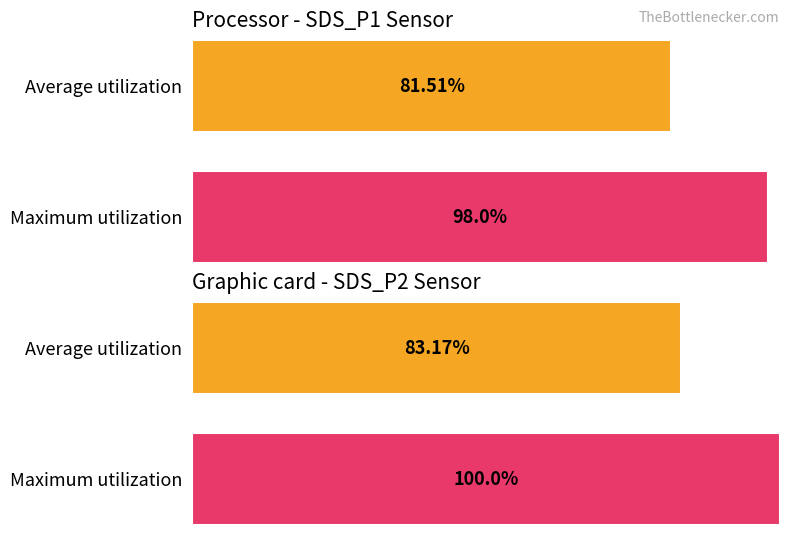

Which category has the highest value in the Average utilization series?

SDS_P2